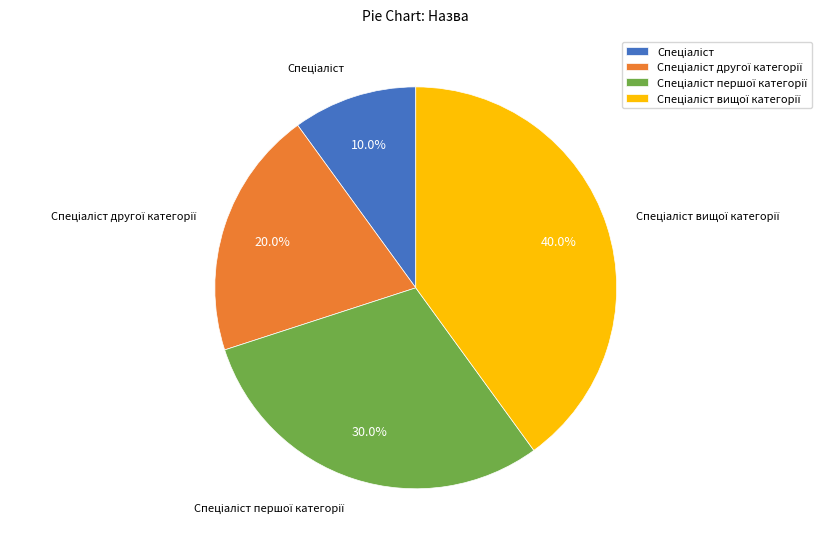

Does any single category account for the majority?

No